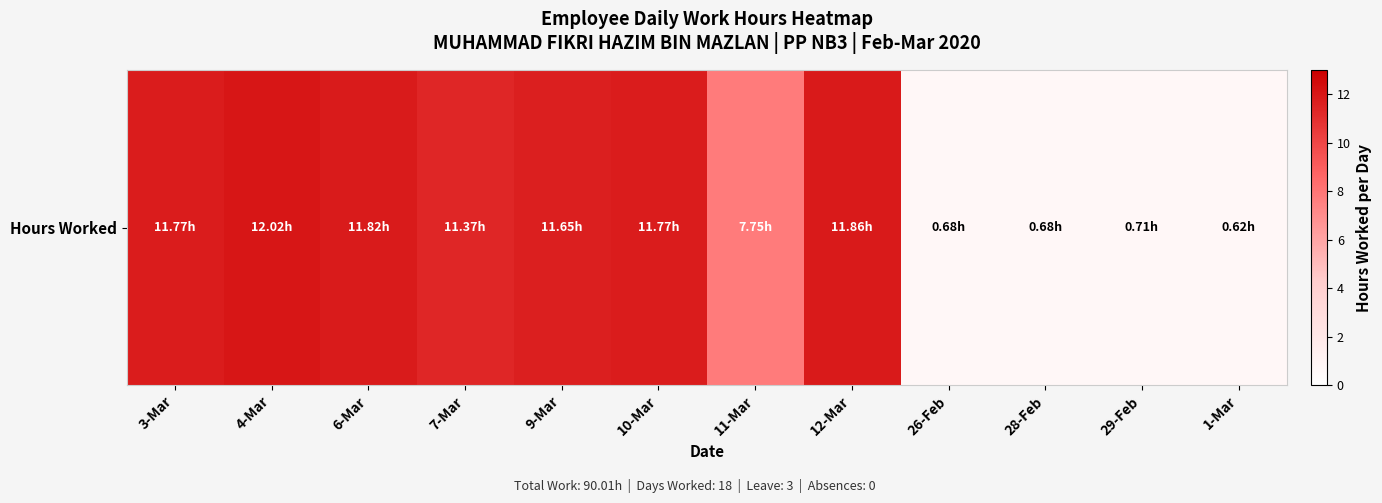

True or false: the data shows 16.6 at 3-Mar.

False